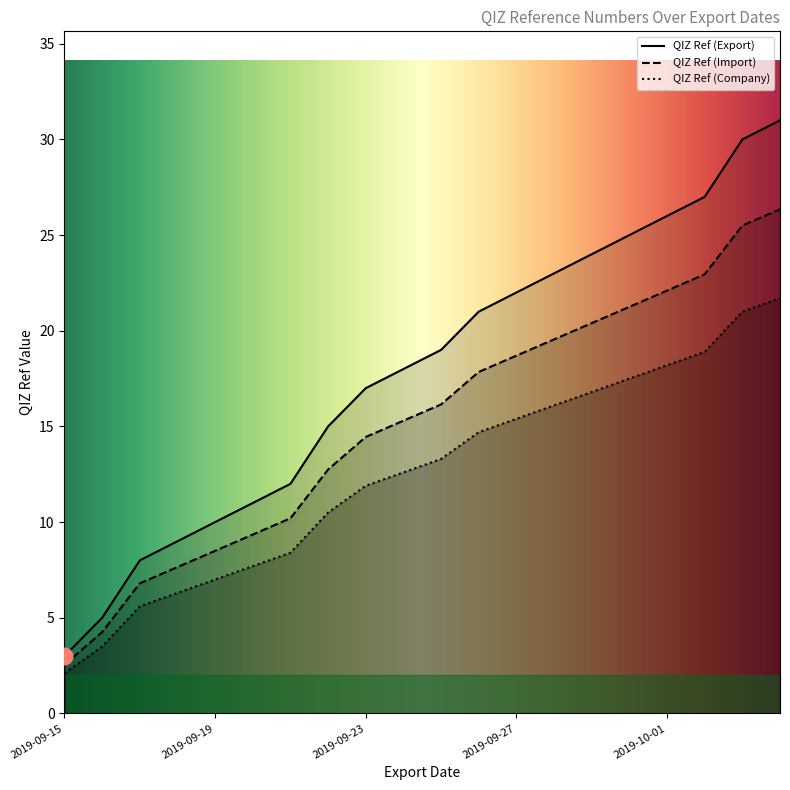

What is the difference between the second highest and minimum values in the QIZ Ref (Company) series?

18.9